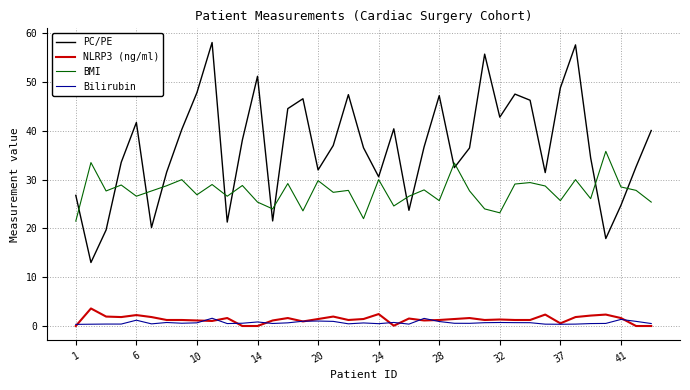

True or false: PC/PE and Bilirubin cross at least once.

False